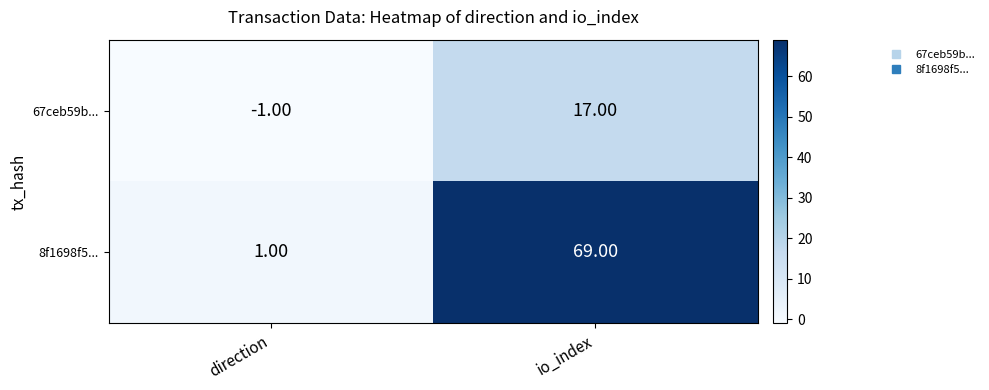

What is the total value across all series at io_index?

86